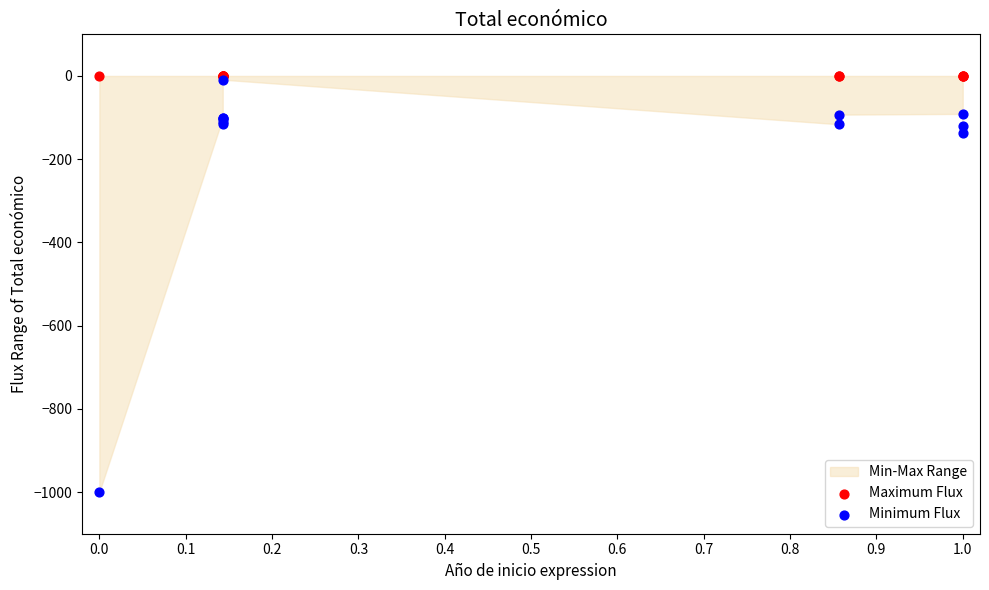

In the Minimum Flux series, what Y value is closest to -504?

-136.9